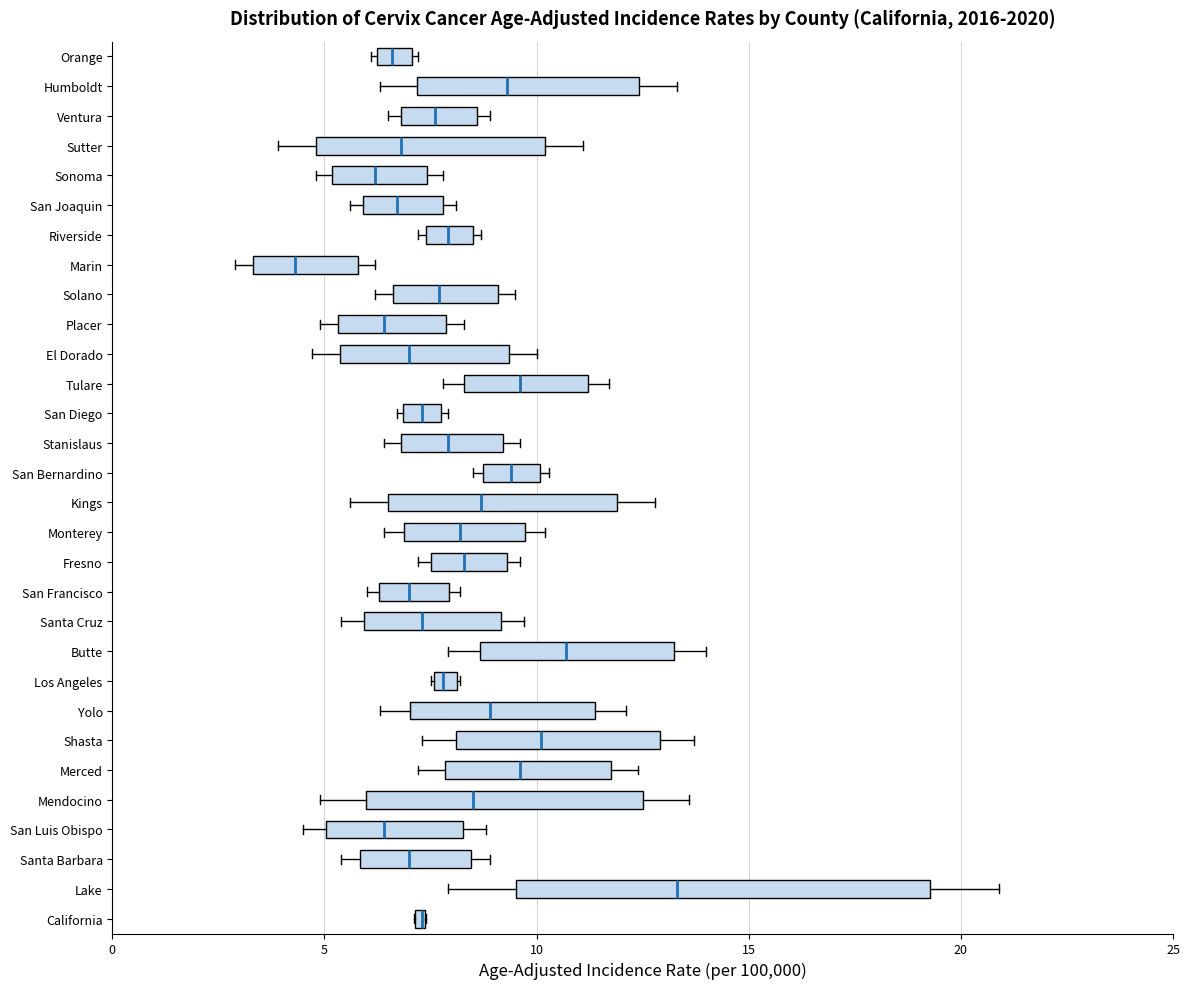

Which box is the widest, from its left edge to its right edge?

Lake